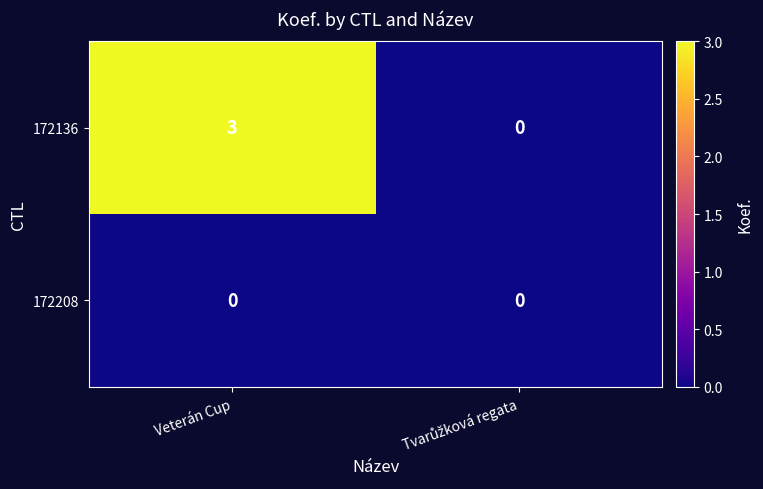

Count the number of data series in this chart.

2